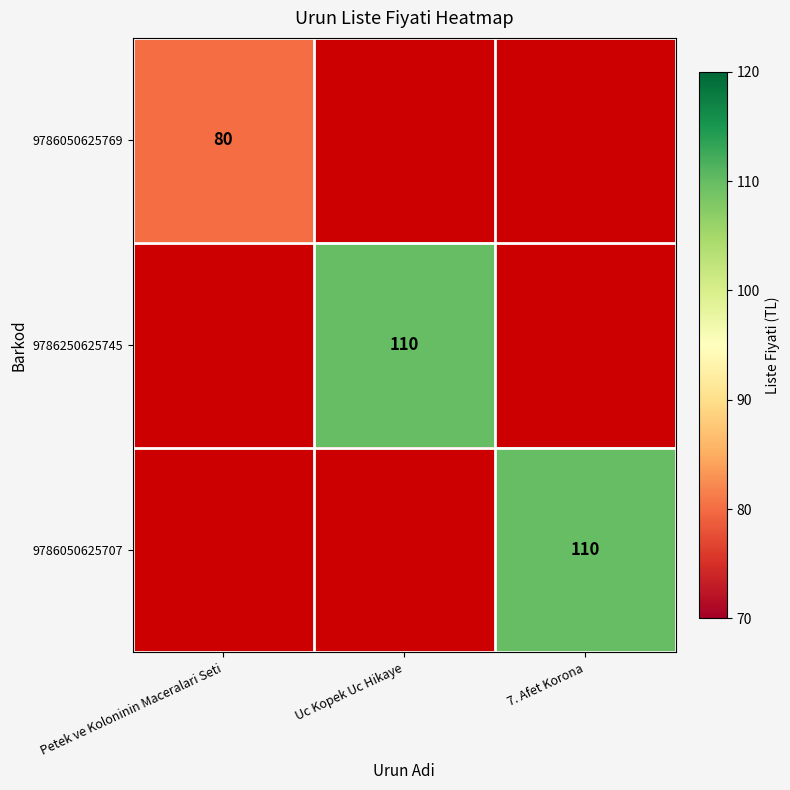

At how many categories does at least one series exceed 31?

3